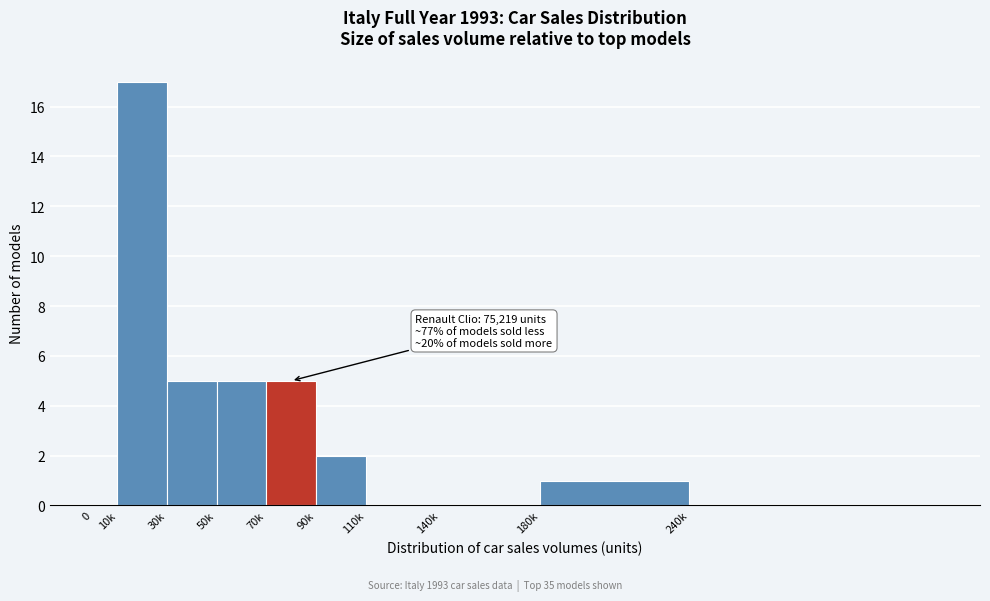

What is the greatest value displayed?

17